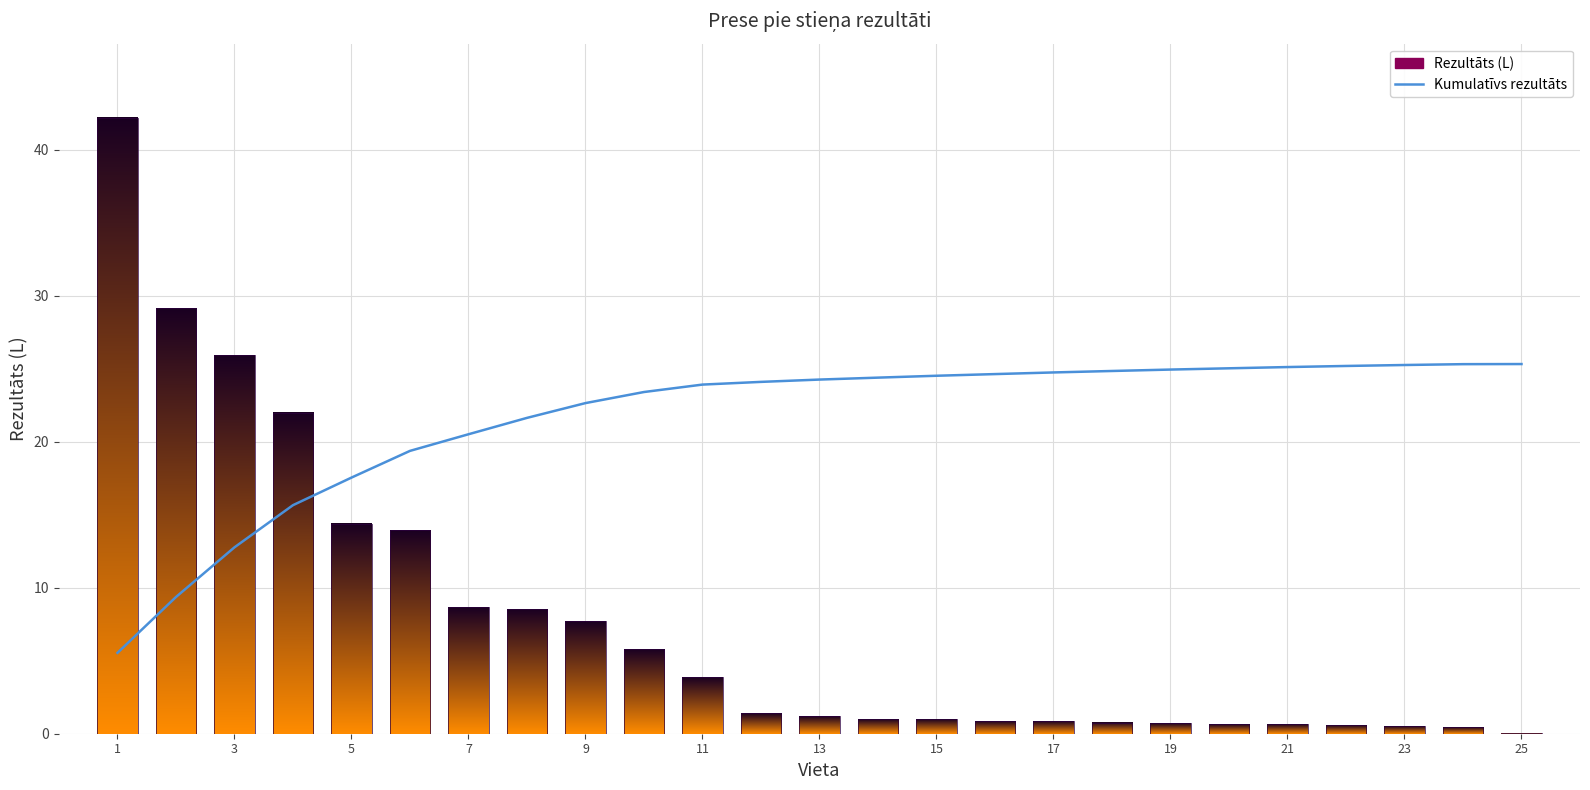

What is the difference between the maximum and minimum values?

19.8